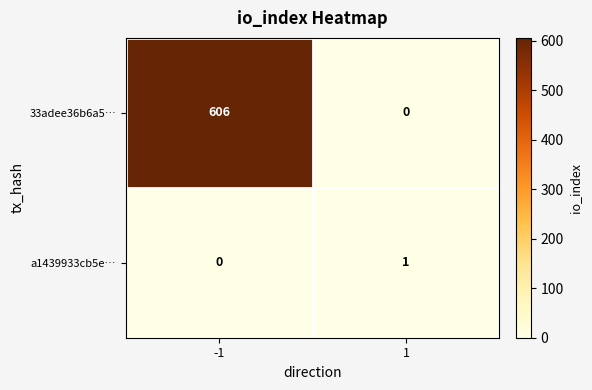

How many series are shown in this chart?

2